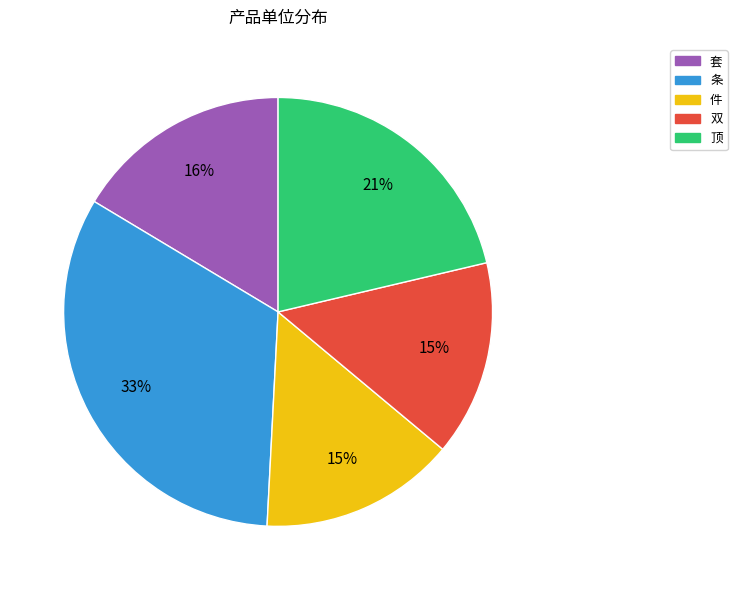

Which category has the biggest portion of the pie?

条